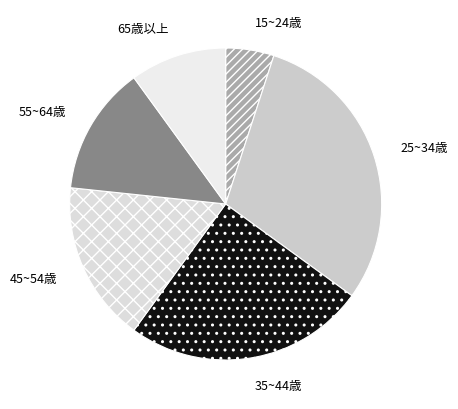

What is the largest slice in the pie chart?

25~34歳